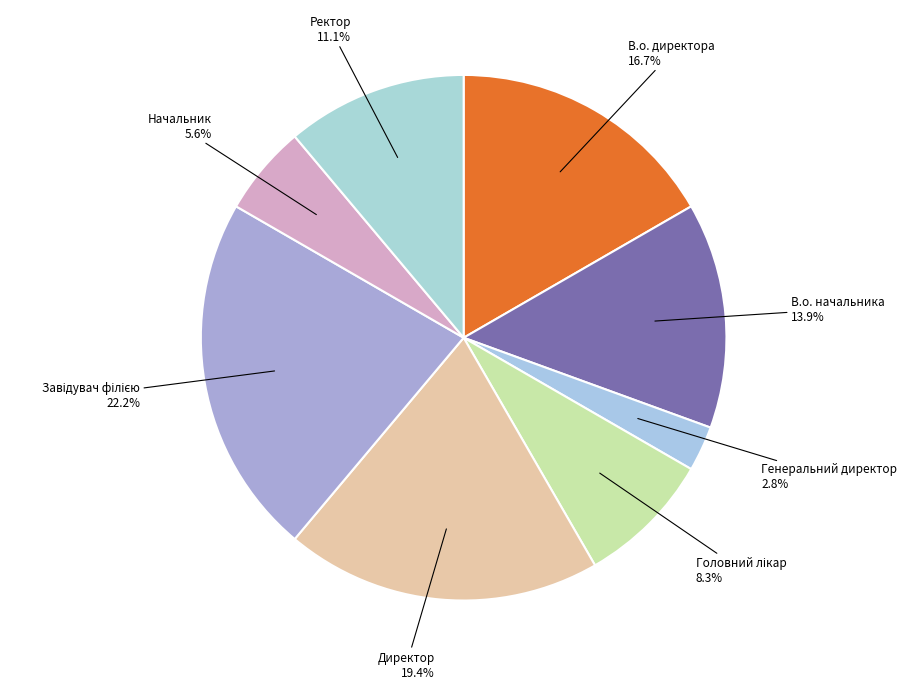

Which slice is the smallest?

Генеральний директор